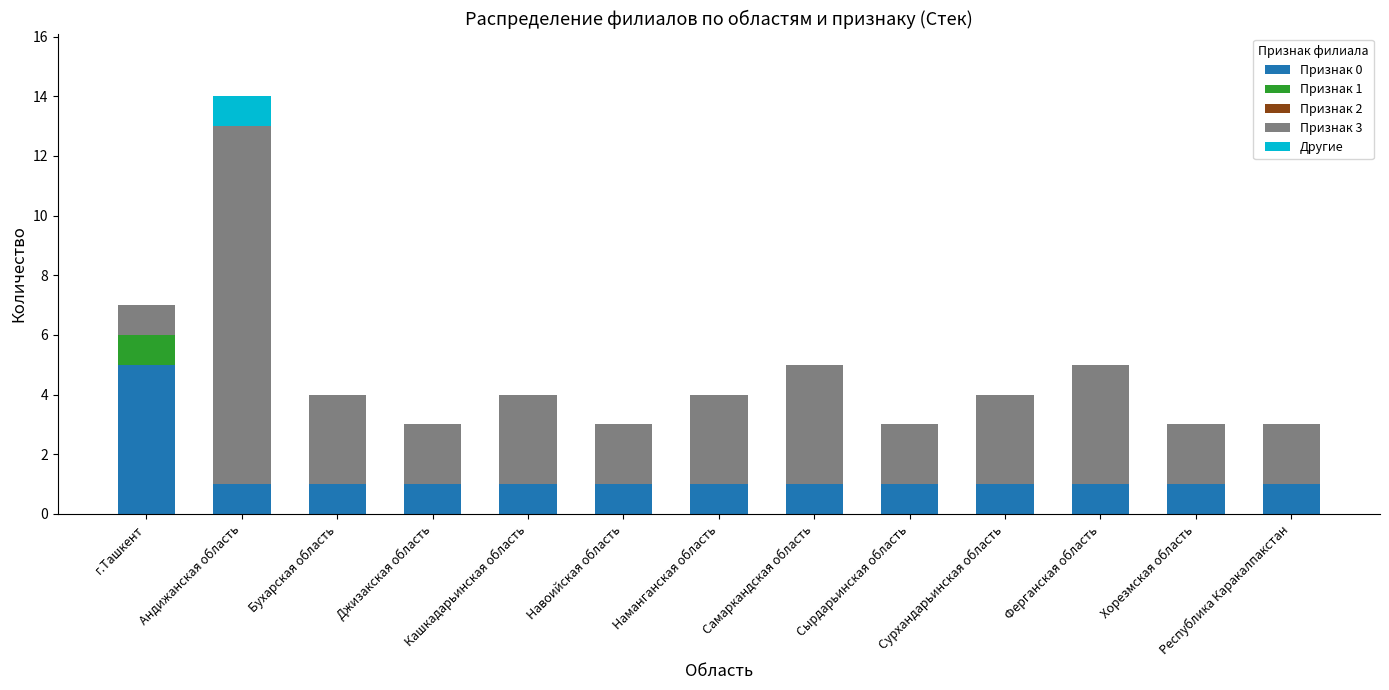

Which category has the highest value in the Признак 0 series?

г.Ташкент